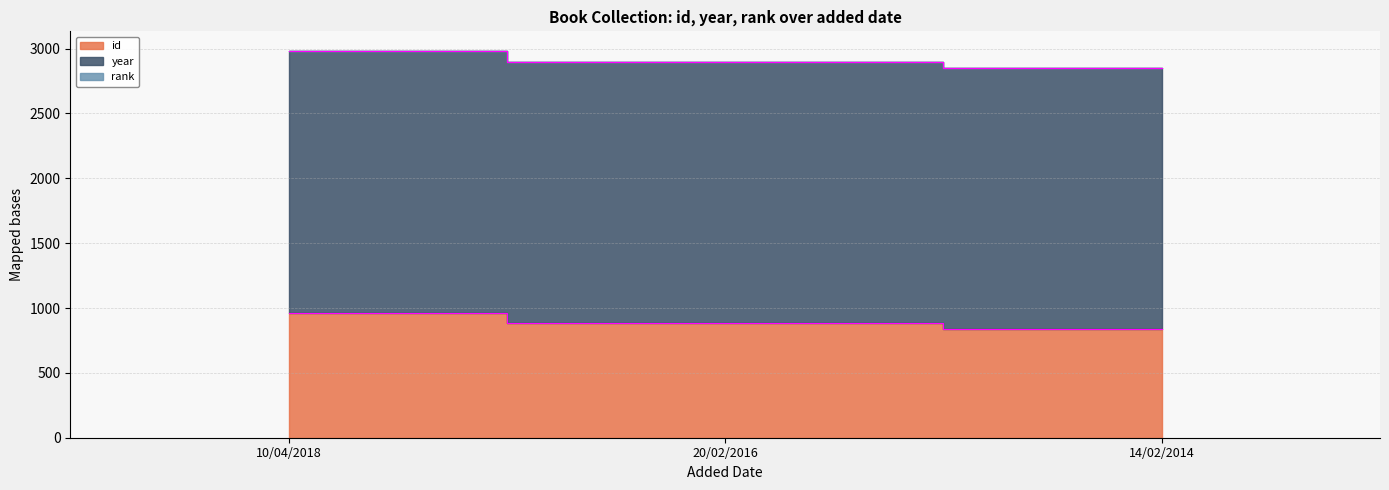

What is the approximate value of rank at 14/02/2014?

1